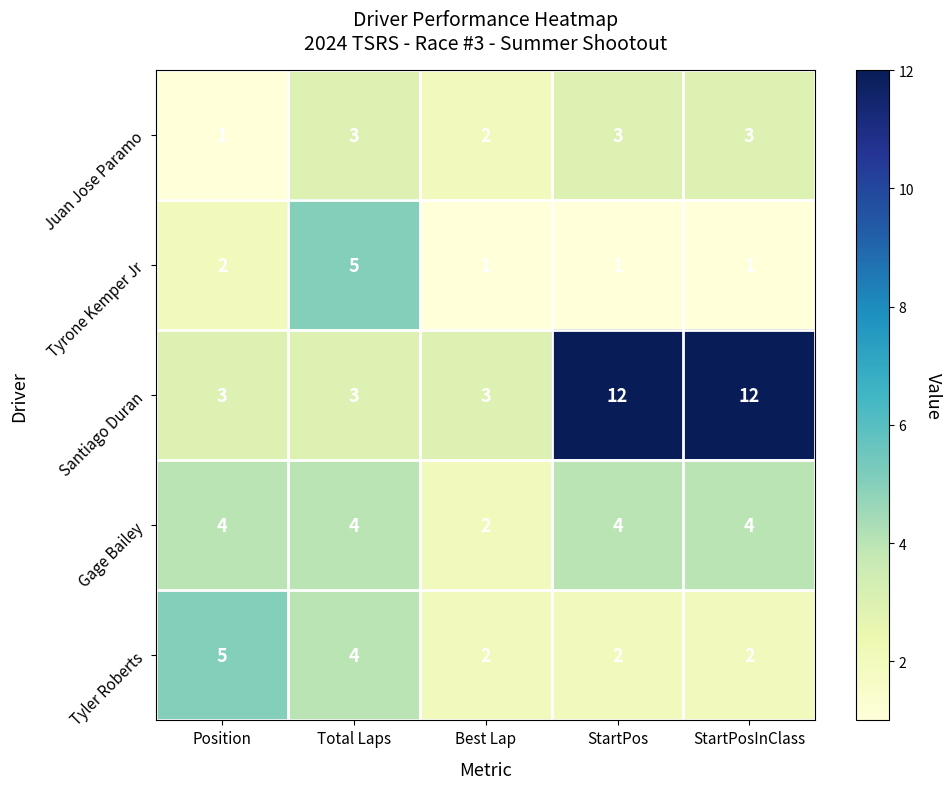

Count the number of data series in this chart.

5